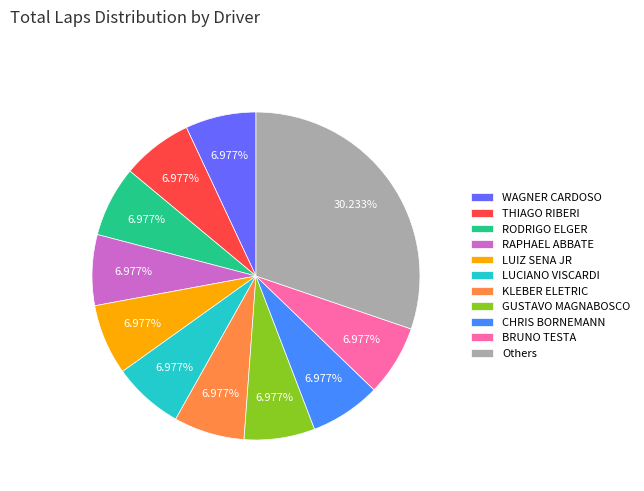

Count the number of slices in the pie.

11